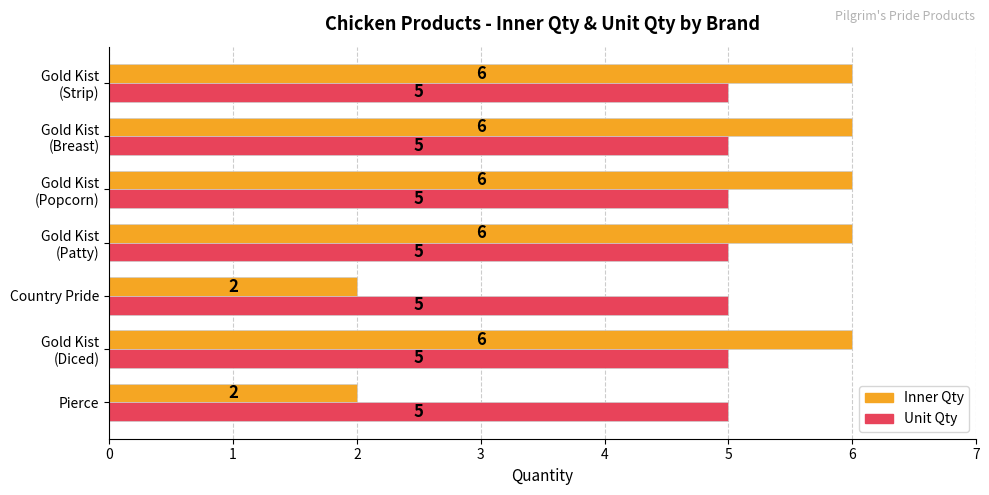

What is the maximum value for Unit Qty?

5